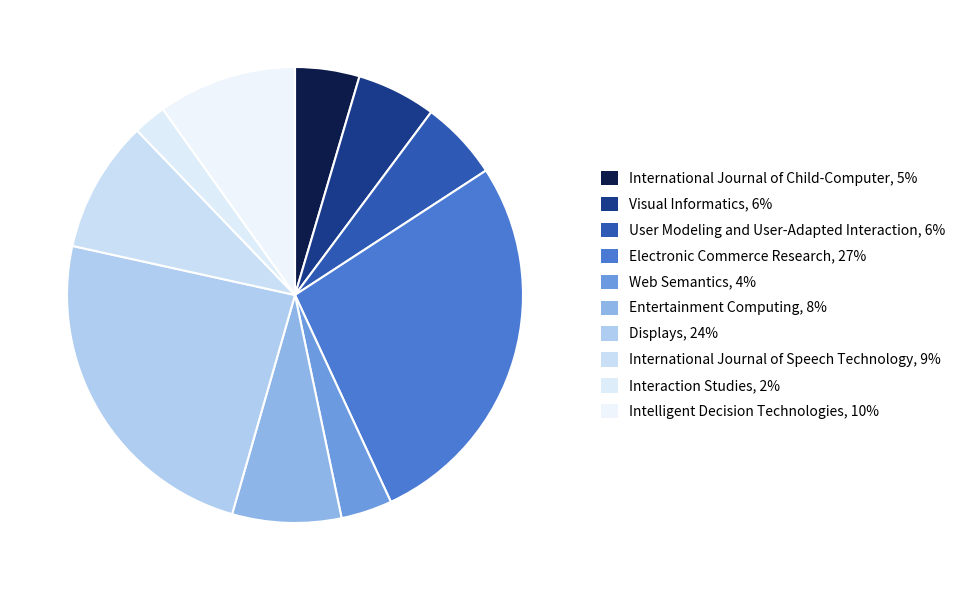

How many segments does this pie chart have?

10